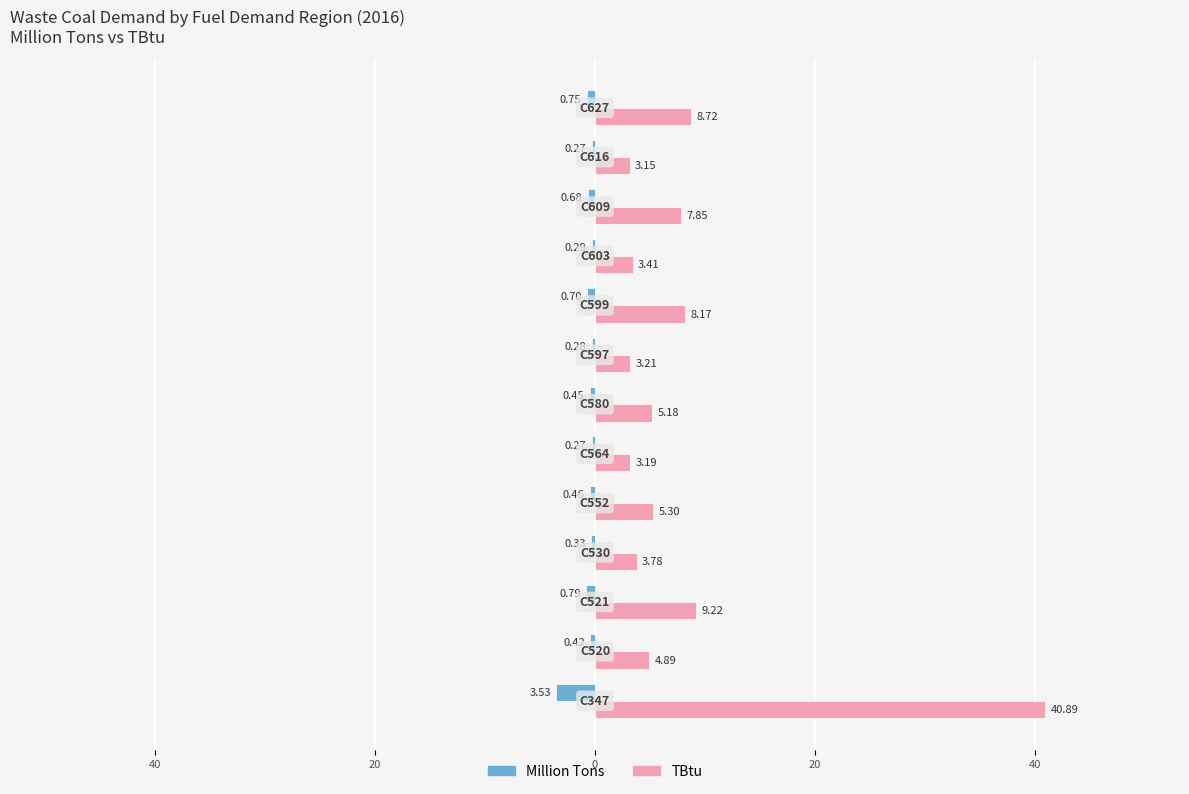

What are all the series names shown in the legend?

Million Tons, TBtu